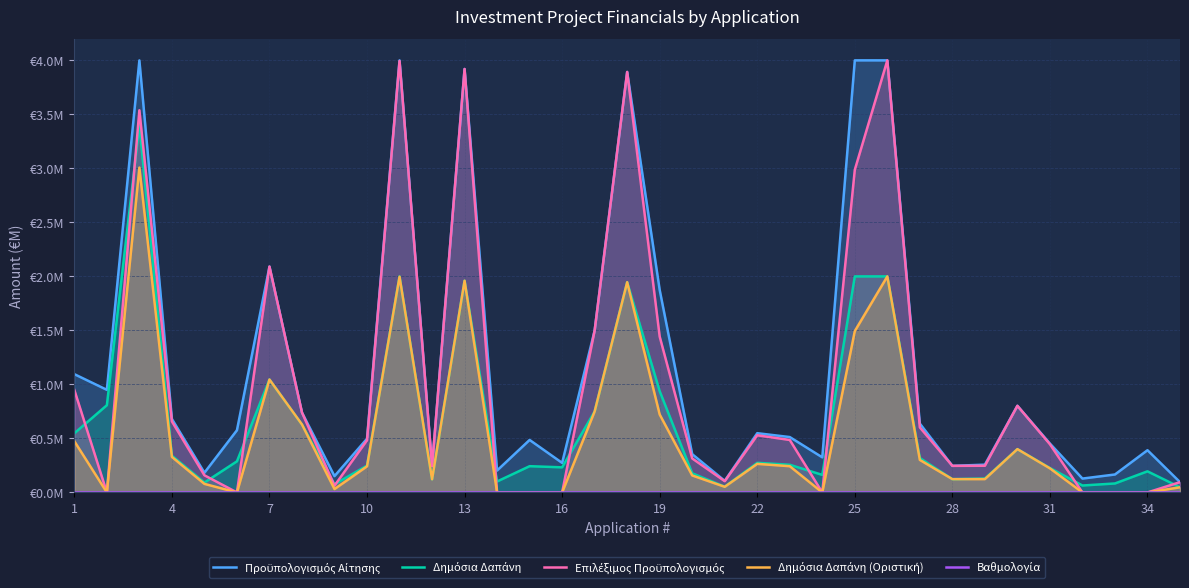

Does the chart display data point markers on the line(s)?

No